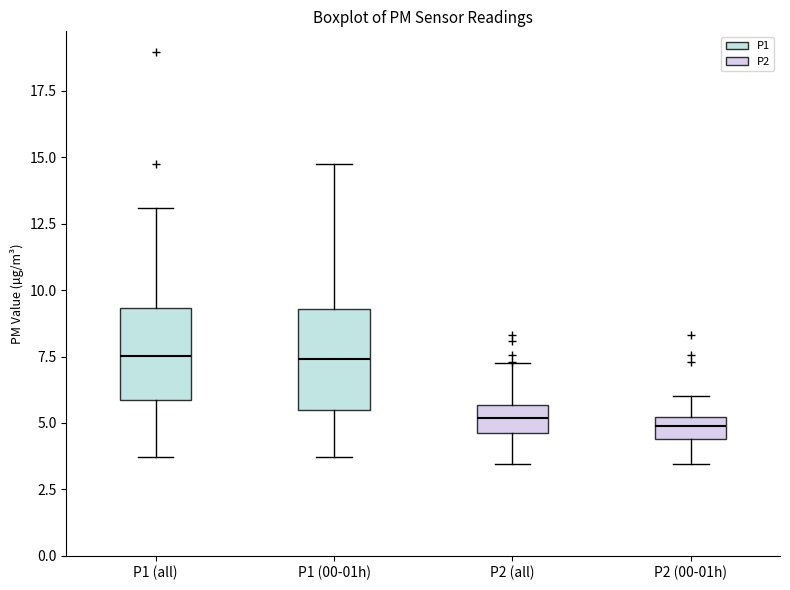

Reading left to right, read every box against the y-axis: the position of its median line, the range the box covers, and the ends of its whiskers. The values are not printed on the chart, so give them approximately, as read against the axis.

P1 (all): median 7.5, box 6.0 to 9.5, whiskers 3.5 to 13.0
P1 (00-01h): median 7.5, box 5.5 to 9.5, whiskers 3.5 to 15.0
P2 (all): median 5.0, box 4.5 to 5.5, whiskers 3.5 to 7.5
P2 (00-01h): median 5.0 (inside the box), box 4.5 to 5.0, whiskers 3.5 to 6.0